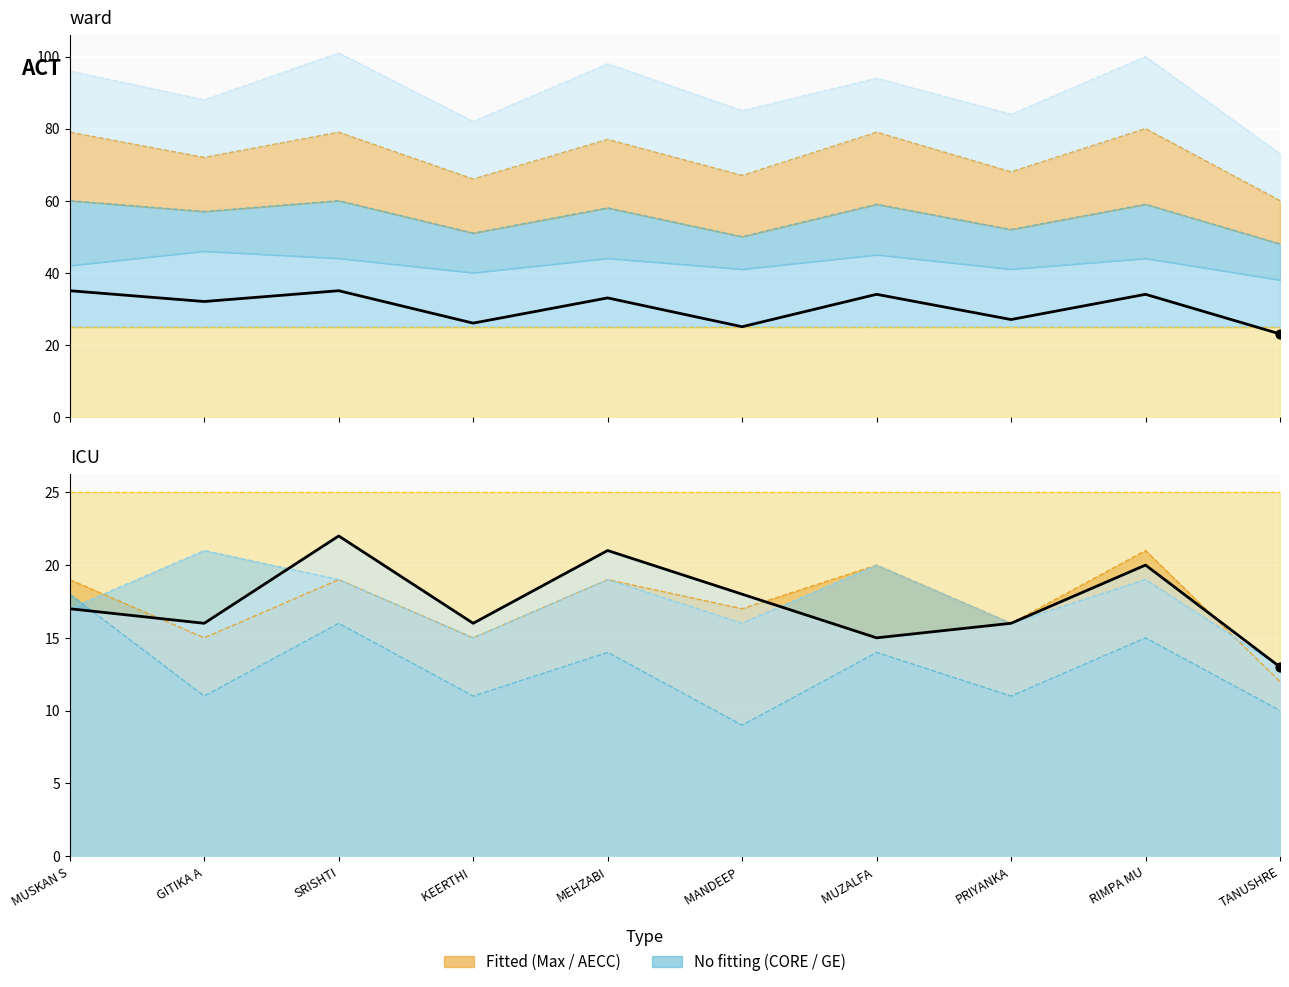

At how many categories does at least one series exceed 40?

8